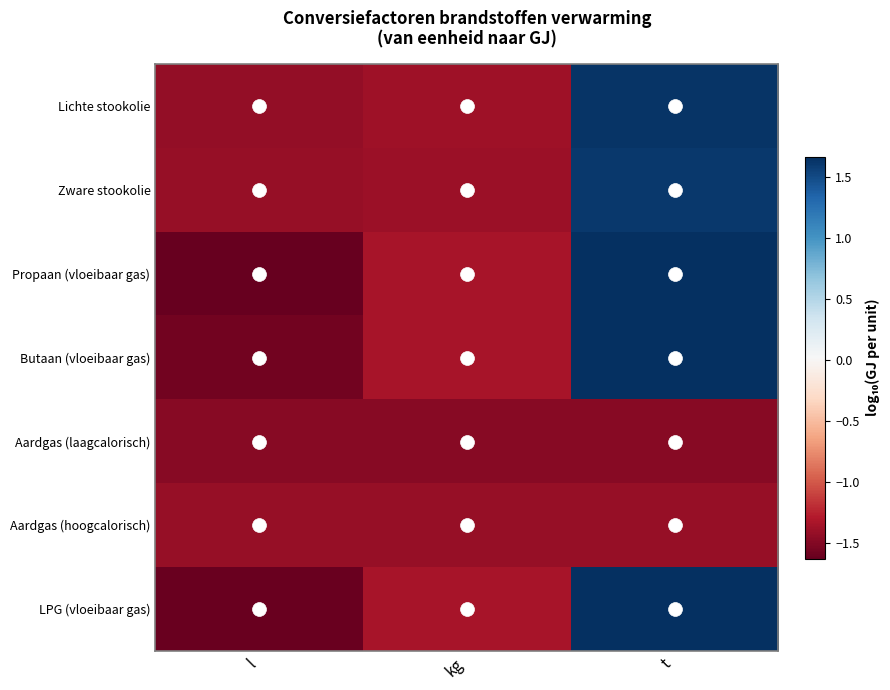

Reading left to right, extract all data points from this chart.

Lichte stookolie: l=-1.4	kg=-1.4	t=1.6
Zware stookolie: l=-1.4	kg=-1.4	t=1.6
Propaan (vloeibaar gas): l=-1.6	kg=-1.3	t=1.7
Butaan (vloeibaar gas): l=-1.6	kg=-1.3	t=1.7
Aardgas (laagcalorisch): l=-1.5	kg=-1.5	t=-1.5
Aardgas (hoogcalorisch): l=-1.4	kg=-1.4	t=-1.4
LPG (vloeibaar gas): l=-1.6	kg=-1.3	t=1.7